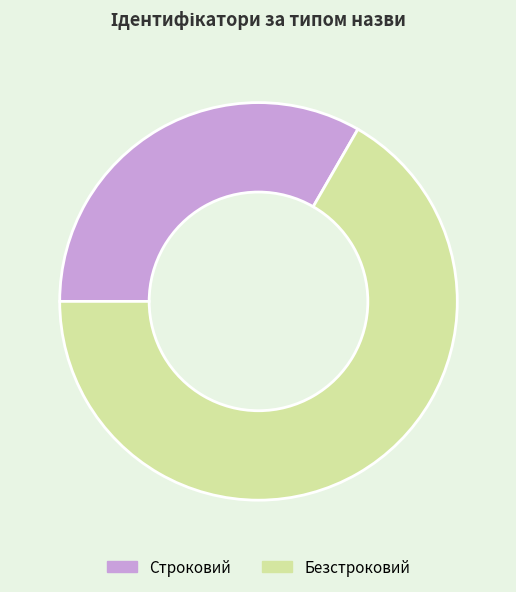

Between Строковий and Безстроковий, which is larger?

Безстроковий